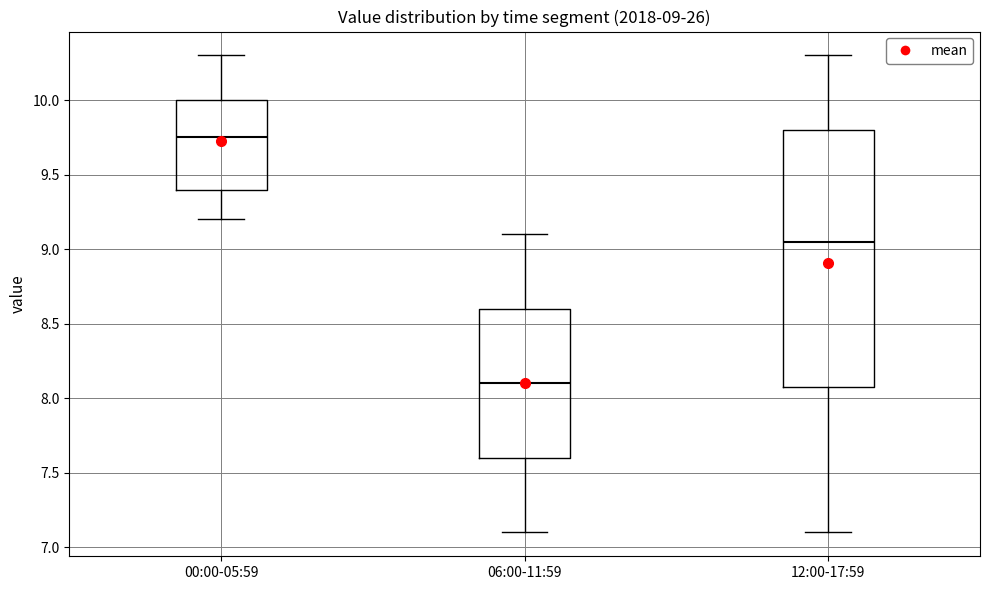

Which box is the tallest, from its lower edge to its upper edge?

12:00-17:59